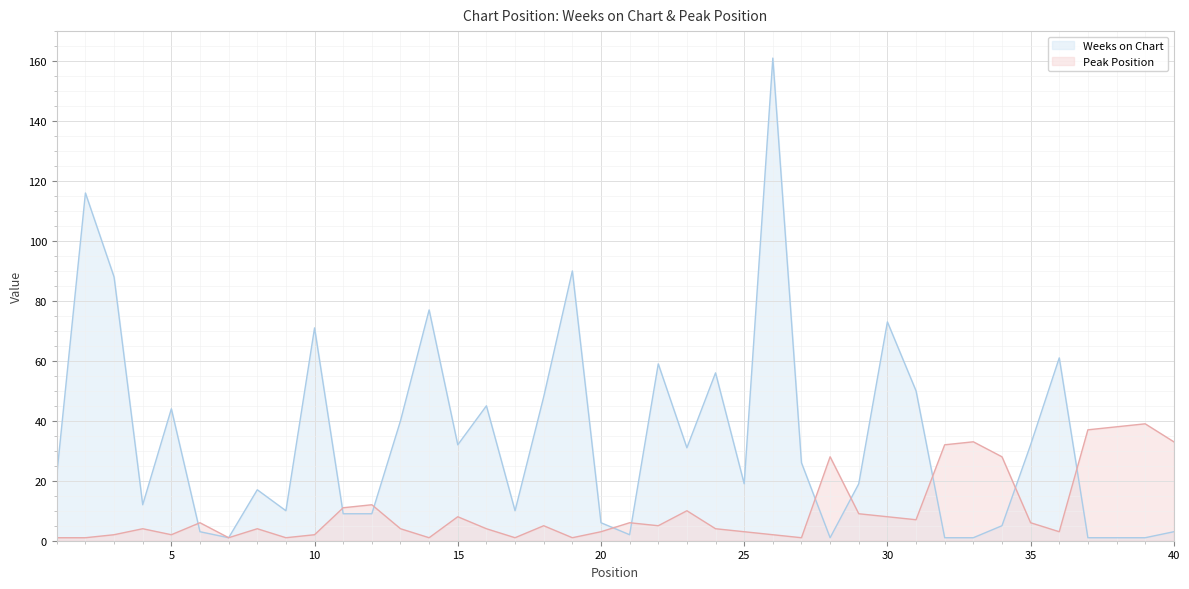

Where is Peak Position nearest to the value 20?

12